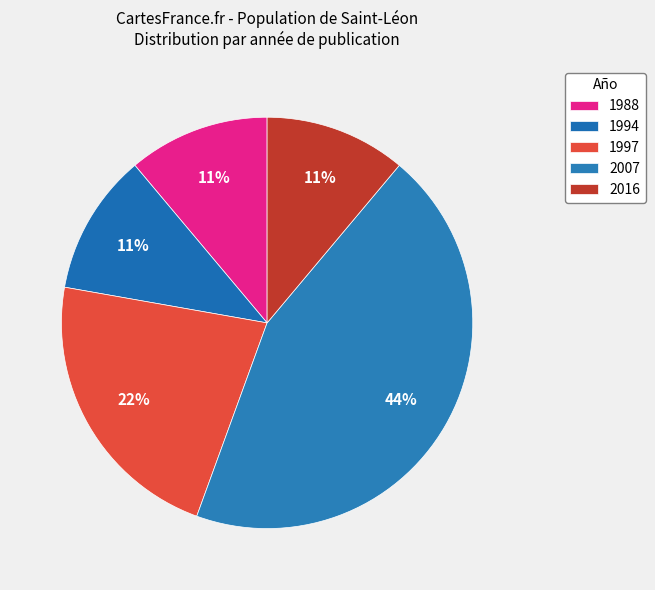

How many segments does this pie chart have?

5